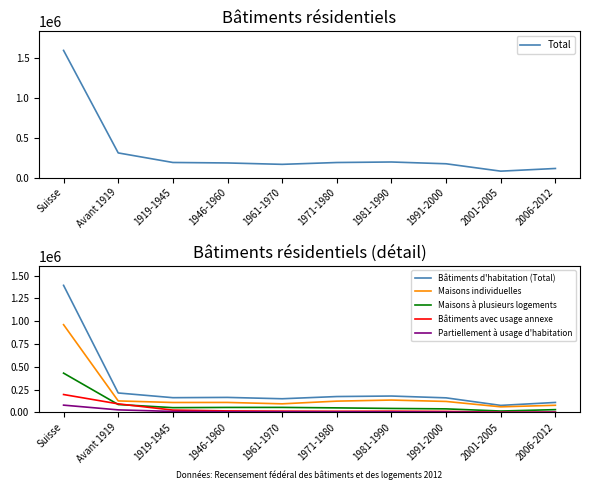

At how many categories does at least one series exceed 367250?

1